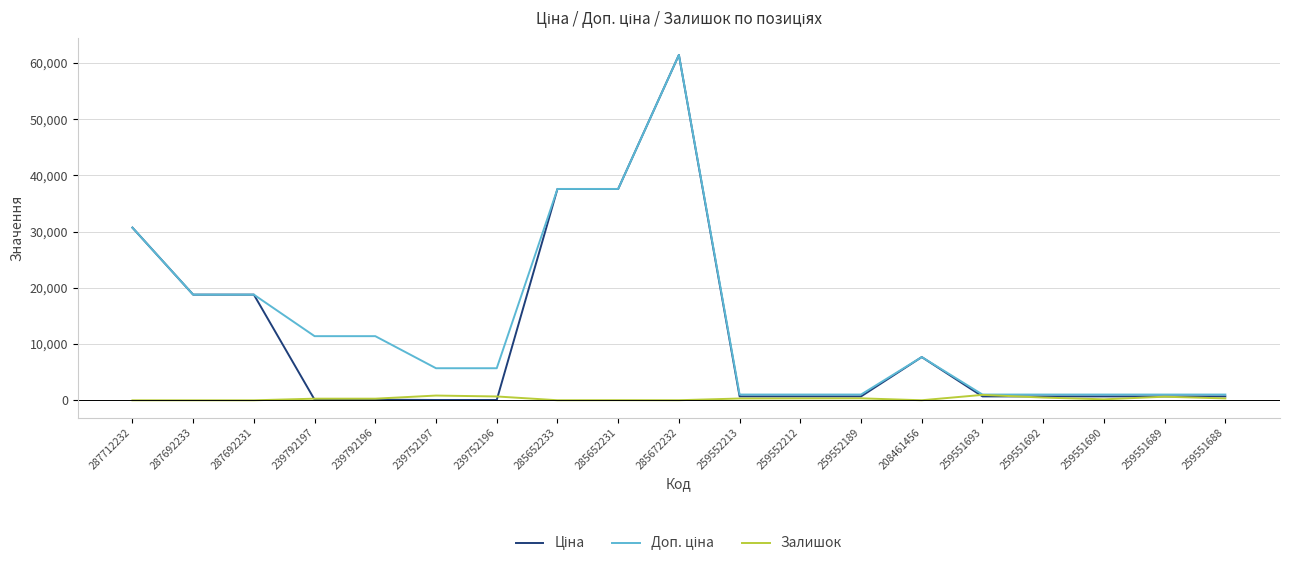

What is the maximum value shown in the chart?

61434.3